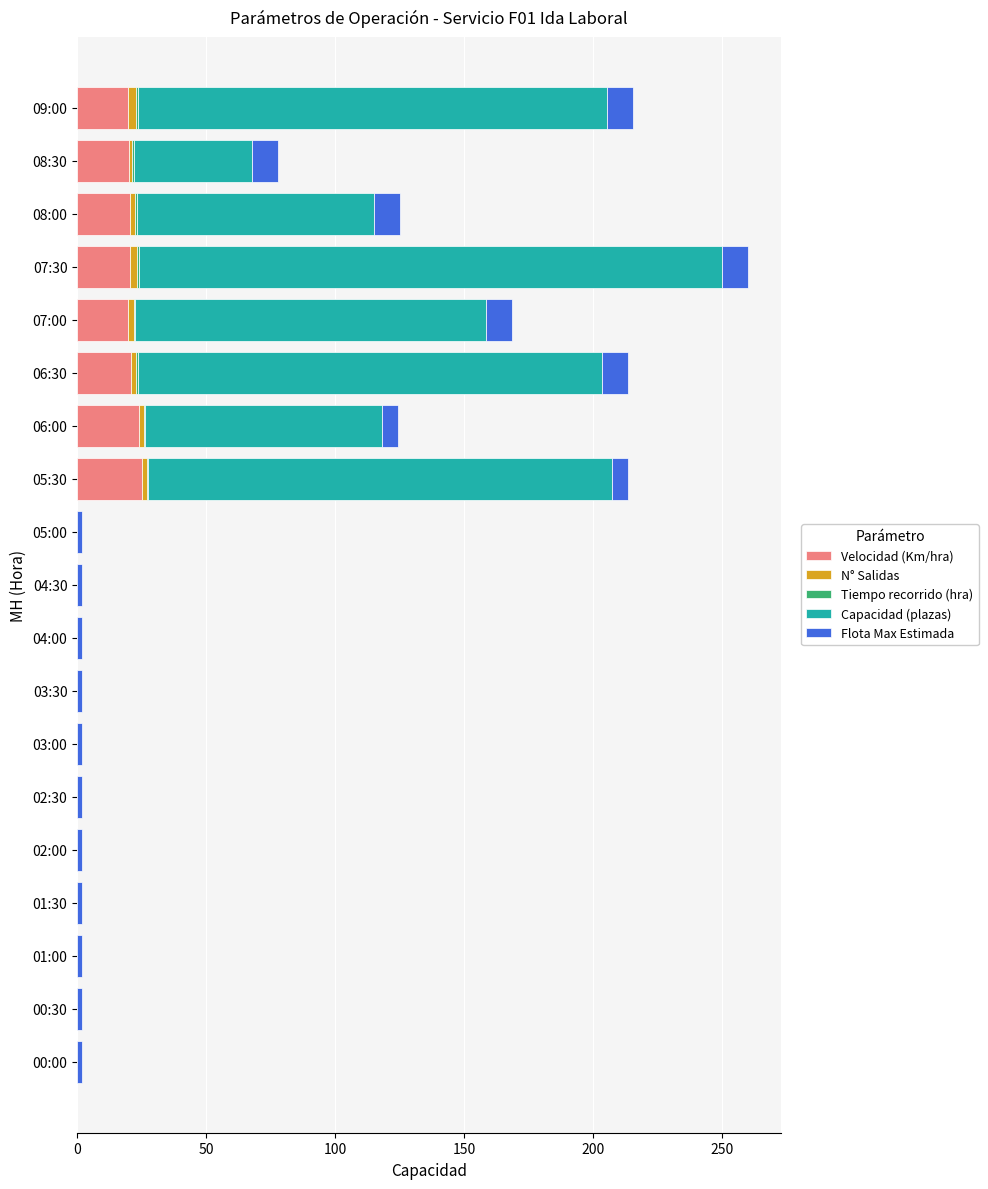

True or false: Velocidad (Km/hra) has a value of 20.3 at 07:30.

True